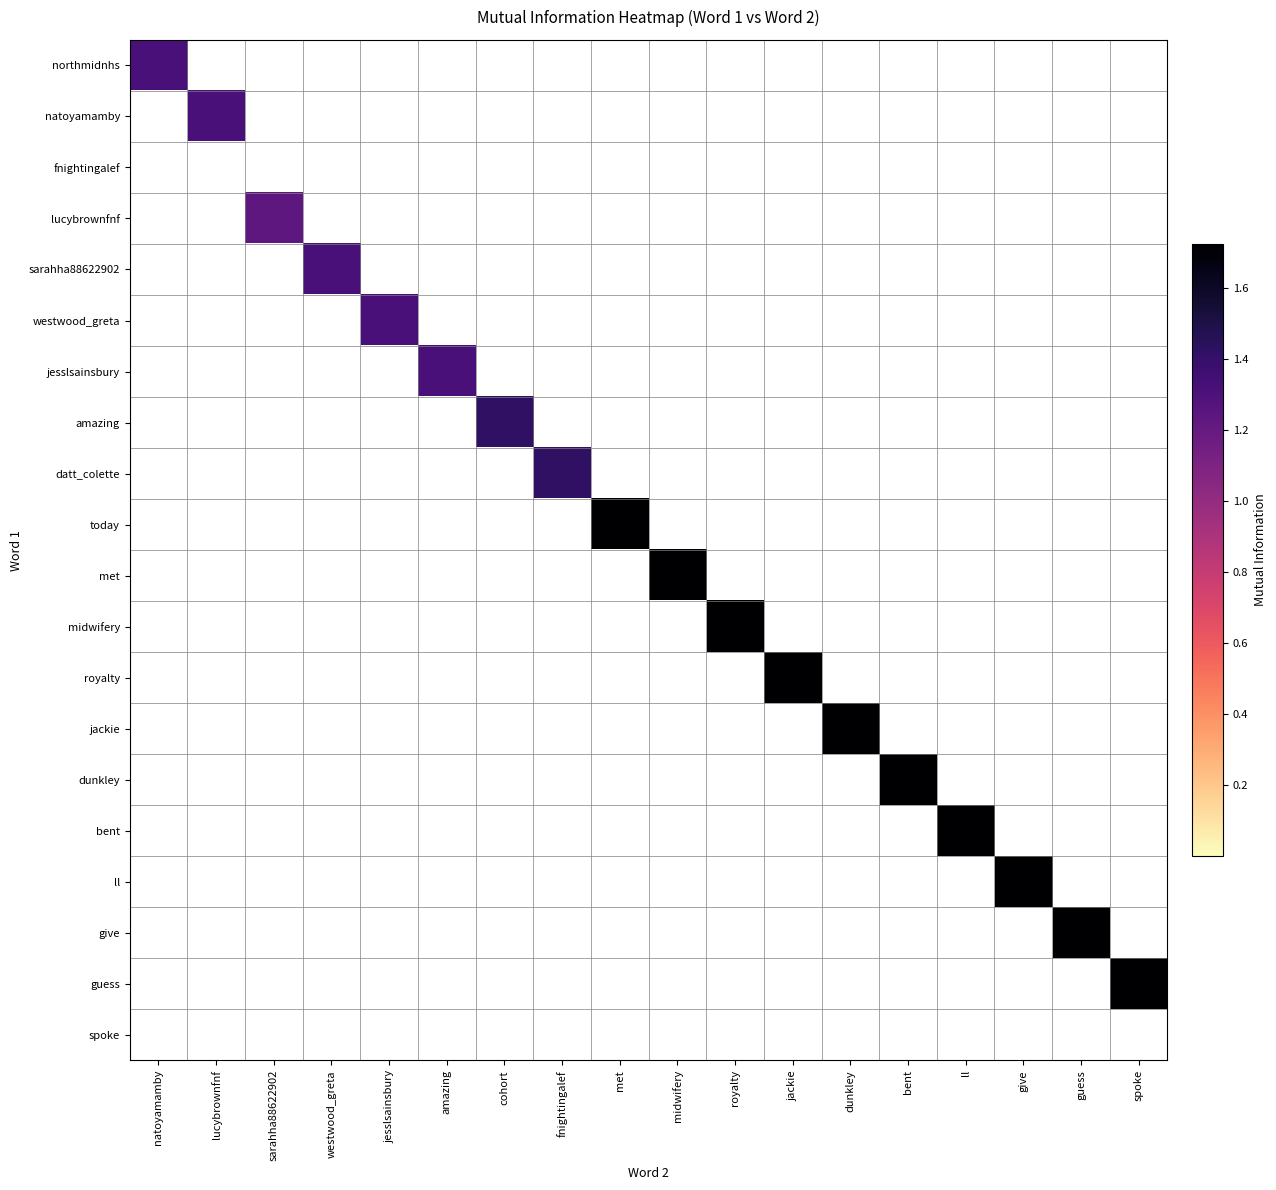

Reading left to right, transcribe all the data shown in this chart.

northmidnhs: natoyamamby=1.3	lucybrownfnf=0.0	sarahha88622902=0.0	westwood_greta=0.0	jesslsainsbury=0.0	amazing=0.0	cohort=0.0	fnightingalef=0.0	met=0.0	midwifery=0.0	royalty=0.0	jackie=0.0	dunkley=0.0	bent=0.0	ll=0.0	give=0.0	guess=0.0	spoke=0.0
natoyamamby: natoyamamby=0.0	lucybrownfnf=1.3	sarahha88622902=0.0	westwood_greta=0.0	jesslsainsbury=0.0	amazing=0.0	cohort=0.0	fnightingalef=0.0	met=0.0	midwifery=0.0	royalty=0.0	jackie=0.0	dunkley=0.0	bent=0.0	ll=0.0	give=0.0	guess=0.0	spoke=0.0
fnightingalef: natoyamamby=0.0	lucybrownfnf=0.0	sarahha88622902=0.0	westwood_greta=0.0	jesslsainsbury=0.0	amazing=0.0	cohort=0.0	fnightingalef=0.0	met=0.0	midwifery=0.0	royalty=0.0	jackie=0.0	dunkley=0.0	bent=0.0	ll=0.0	give=0.0	guess=0.0	spoke=0.0
lucybrownfnf: natoyamamby=0.0	lucybrownfnf=0.0	sarahha88622902=1.2	westwood_greta=0.0	jesslsainsbury=0.0	amazing=0.0	cohort=0.0	fnightingalef=0.0	met=0.0	midwifery=0.0	royalty=0.0	jackie=0.0	dunkley=0.0	bent=0.0	ll=0.0	give=0.0	guess=0.0	spoke=0.0
sarahha88622902: natoyamamby=0.0	lucybrownfnf=0.0	sarahha88622902=0.0	westwood_greta=1.3	jesslsainsbury=0.0	amazing=0.0	cohort=0.0	fnightingalef=0.0	met=0.0	midwifery=0.0	royalty=0.0	jackie=0.0	dunkley=0.0	bent=0.0	ll=0.0	give=0.0	guess=0.0	spoke=0.0
westwood_greta: natoyamamby=0.0	lucybrownfnf=0.0	sarahha88622902=0.0	westwood_greta=0.0	jesslsainsbury=1.3	amazing=0.0	cohort=0.0	fnightingalef=0.0	met=0.0	midwifery=0.0	royalty=0.0	jackie=0.0	dunkley=0.0	bent=0.0	ll=0.0	give=0.0	guess=0.0	spoke=0.0
jesslsainsbury: natoyamamby=0.0	lucybrownfnf=0.0	sarahha88622902=0.0	westwood_greta=0.0	jesslsainsbury=0.0	amazing=1.3	cohort=0.0	fnightingalef=0.0	met=0.0	midwifery=0.0	royalty=0.0	jackie=0.0	dunkley=0.0	bent=0.0	ll=0.0	give=0.0	guess=0.0	spoke=0.0
amazing: natoyamamby=0.0	lucybrownfnf=0.0	sarahha88622902=0.0	westwood_greta=0.0	jesslsainsbury=0.0	amazing=0.0	cohort=1.4	fnightingalef=0.0	met=0.0	midwifery=0.0	royalty=0.0	jackie=0.0	dunkley=0.0	bent=0.0	ll=0.0	give=0.0	guess=0.0	spoke=0.0
datt_colette: natoyamamby=0.0	lucybrownfnf=0.0	sarahha88622902=0.0	westwood_greta=0.0	jesslsainsbury=0.0	amazing=0.0	cohort=0.0	fnightingalef=1.4	met=0.0	midwifery=0.0	royalty=0.0	jackie=0.0	dunkley=0.0	bent=0.0	ll=0.0	give=0.0	guess=0.0	spoke=0.0
today: natoyamamby=0.0	lucybrownfnf=0.0	sarahha88622902=0.0	westwood_greta=0.0	jesslsainsbury=0.0	amazing=0.0	cohort=0.0	fnightingalef=0.0	met=1.7	midwifery=0.0	royalty=0.0	jackie=0.0	dunkley=0.0	bent=0.0	ll=0.0	give=0.0	guess=0.0	spoke=0.0
met: natoyamamby=0.0	lucybrownfnf=0.0	sarahha88622902=0.0	westwood_greta=0.0	jesslsainsbury=0.0	amazing=0.0	cohort=0.0	fnightingalef=0.0	met=0.0	midwifery=1.7	royalty=0.0	jackie=0.0	dunkley=0.0	bent=0.0	ll=0.0	give=0.0	guess=0.0	spoke=0.0
midwifery: natoyamamby=0.0	lucybrownfnf=0.0	sarahha88622902=0.0	westwood_greta=0.0	jesslsainsbury=0.0	amazing=0.0	cohort=0.0	fnightingalef=0.0	met=0.0	midwifery=0.0	royalty=1.7	jackie=0.0	dunkley=0.0	bent=0.0	ll=0.0	give=0.0	guess=0.0	spoke=0.0
royalty: natoyamamby=0.0	lucybrownfnf=0.0	sarahha88622902=0.0	westwood_greta=0.0	jesslsainsbury=0.0	amazing=0.0	cohort=0.0	fnightingalef=0.0	met=0.0	midwifery=0.0	royalty=0.0	jackie=1.7	dunkley=0.0	bent=0.0	ll=0.0	give=0.0	guess=0.0	spoke=0.0
jackie: natoyamamby=0.0	lucybrownfnf=0.0	sarahha88622902=0.0	westwood_greta=0.0	jesslsainsbury=0.0	amazing=0.0	cohort=0.0	fnightingalef=0.0	met=0.0	midwifery=0.0	royalty=0.0	jackie=0.0	dunkley=1.7	bent=0.0	ll=0.0	give=0.0	guess=0.0	spoke=0.0
dunkley: natoyamamby=0.0	lucybrownfnf=0.0	sarahha88622902=0.0	westwood_greta=0.0	jesslsainsbury=0.0	amazing=0.0	cohort=0.0	fnightingalef=0.0	met=0.0	midwifery=0.0	royalty=0.0	jackie=0.0	dunkley=0.0	bent=1.7	ll=0.0	give=0.0	guess=0.0	spoke=0.0
bent: natoyamamby=0.0	lucybrownfnf=0.0	sarahha88622902=0.0	westwood_greta=0.0	jesslsainsbury=0.0	amazing=0.0	cohort=0.0	fnightingalef=0.0	met=0.0	midwifery=0.0	royalty=0.0	jackie=0.0	dunkley=0.0	bent=0.0	ll=1.7	give=0.0	guess=0.0	spoke=0.0
ll: natoyamamby=0.0	lucybrownfnf=0.0	sarahha88622902=0.0	westwood_greta=0.0	jesslsainsbury=0.0	amazing=0.0	cohort=0.0	fnightingalef=0.0	met=0.0	midwifery=0.0	royalty=0.0	jackie=0.0	dunkley=0.0	bent=0.0	ll=0.0	give=1.7	guess=0.0	spoke=0.0
give: natoyamamby=0.0	lucybrownfnf=0.0	sarahha88622902=0.0	westwood_greta=0.0	jesslsainsbury=0.0	amazing=0.0	cohort=0.0	fnightingalef=0.0	met=0.0	midwifery=0.0	royalty=0.0	jackie=0.0	dunkley=0.0	bent=0.0	ll=0.0	give=0.0	guess=1.7	spoke=0.0
guess: natoyamamby=0.0	lucybrownfnf=0.0	sarahha88622902=0.0	westwood_greta=0.0	jesslsainsbury=0.0	amazing=0.0	cohort=0.0	fnightingalef=0.0	met=0.0	midwifery=0.0	royalty=0.0	jackie=0.0	dunkley=0.0	bent=0.0	ll=0.0	give=0.0	guess=0.0	spoke=1.7
spoke: natoyamamby=0.0	lucybrownfnf=0.0	sarahha88622902=0.0	westwood_greta=0.0	jesslsainsbury=0.0	amazing=0.0	cohort=0.0	fnightingalef=0.0	met=0.0	midwifery=0.0	royalty=0.0	jackie=0.0	dunkley=0.0	bent=0.0	ll=0.0	give=0.0	guess=0.0	spoke=0.0